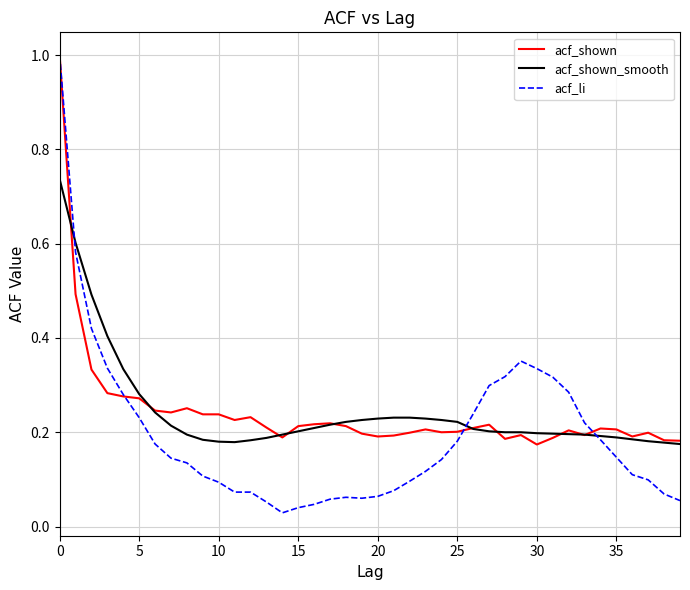

Which series has the largest range (max minus min)?

acf_li